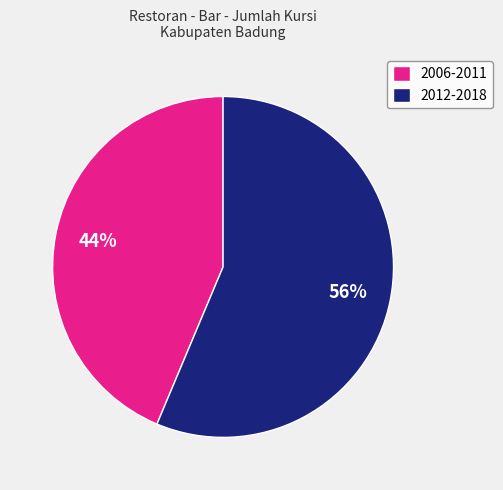

Combined, do 2012-2018 and 2006-2011 account for over 50%?

Yes